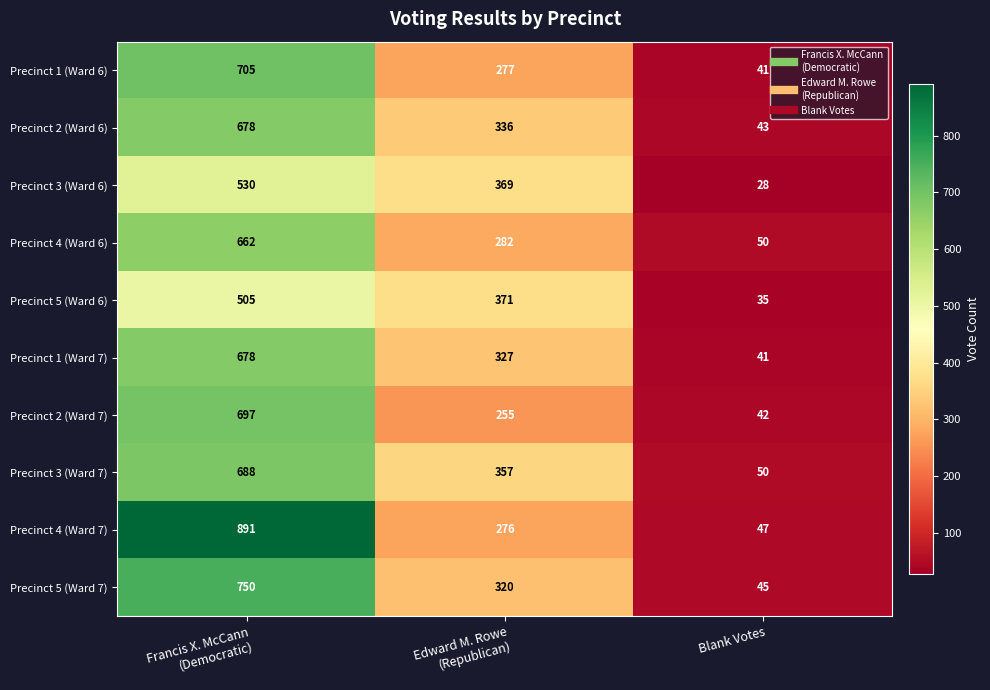

Which series has the largest range (max minus min)?

Precinct 4 (Ward 7)